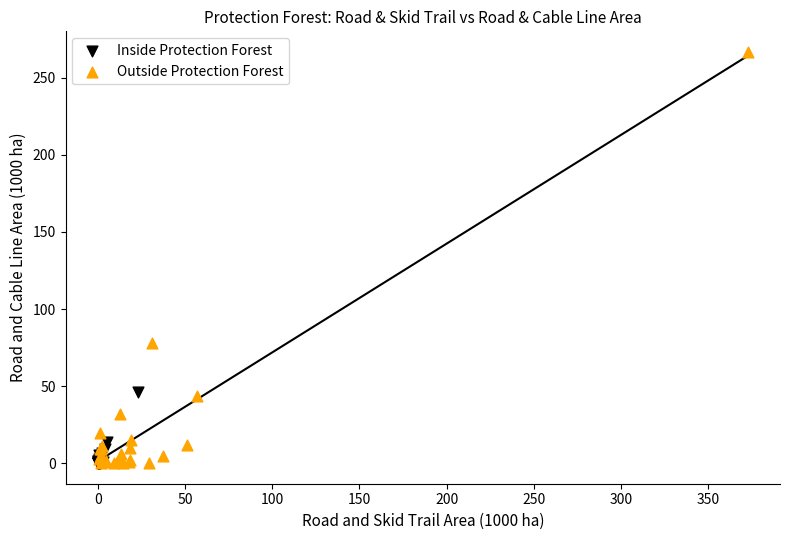

Which series reaches the maximum Y coordinate?

Outside Protection Forest